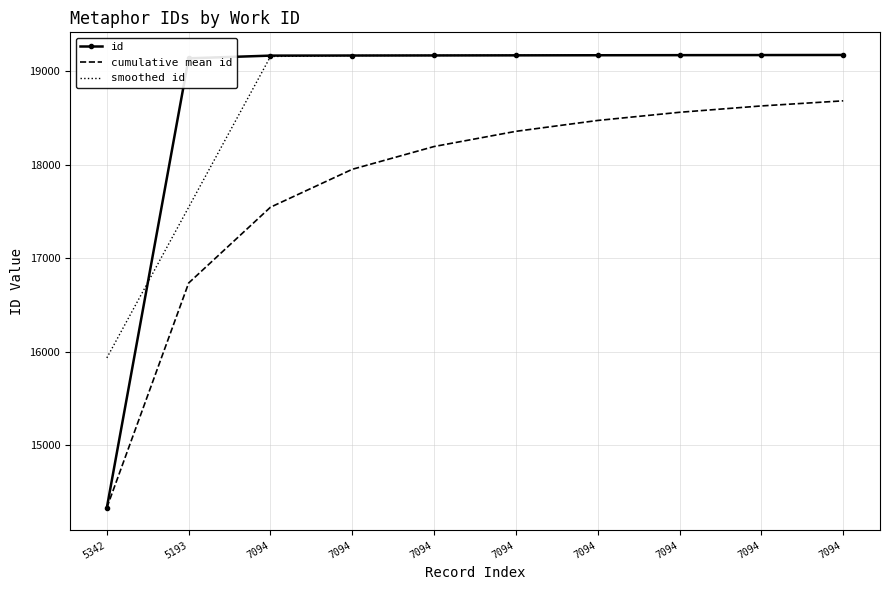

Which series has the largest total across all categories?

id